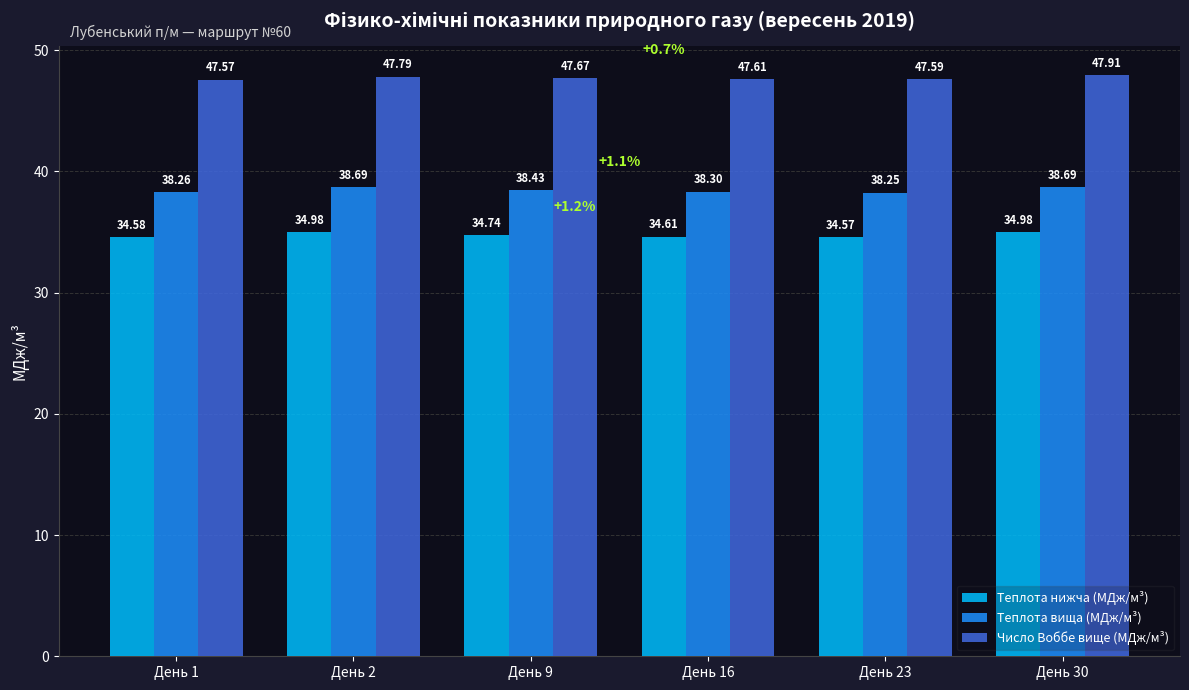

Between День 16 and День 23, which series saw the biggest shift?

Теплота вища (МДж/м³)